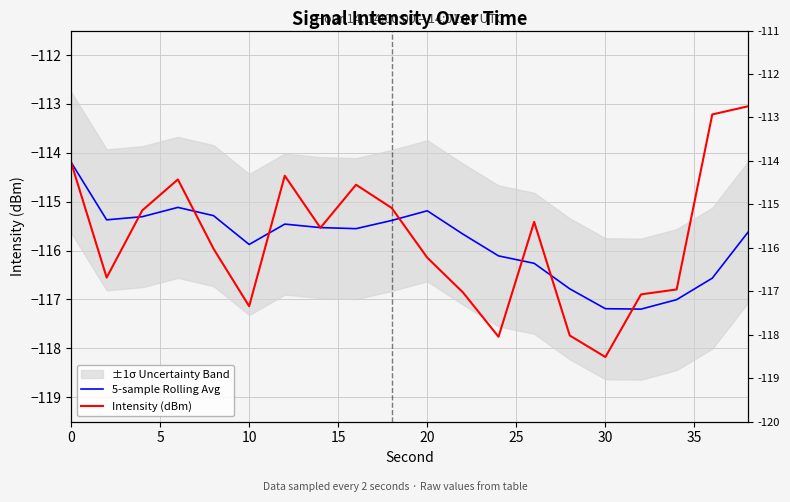

How many categories are shown in the chart?

20